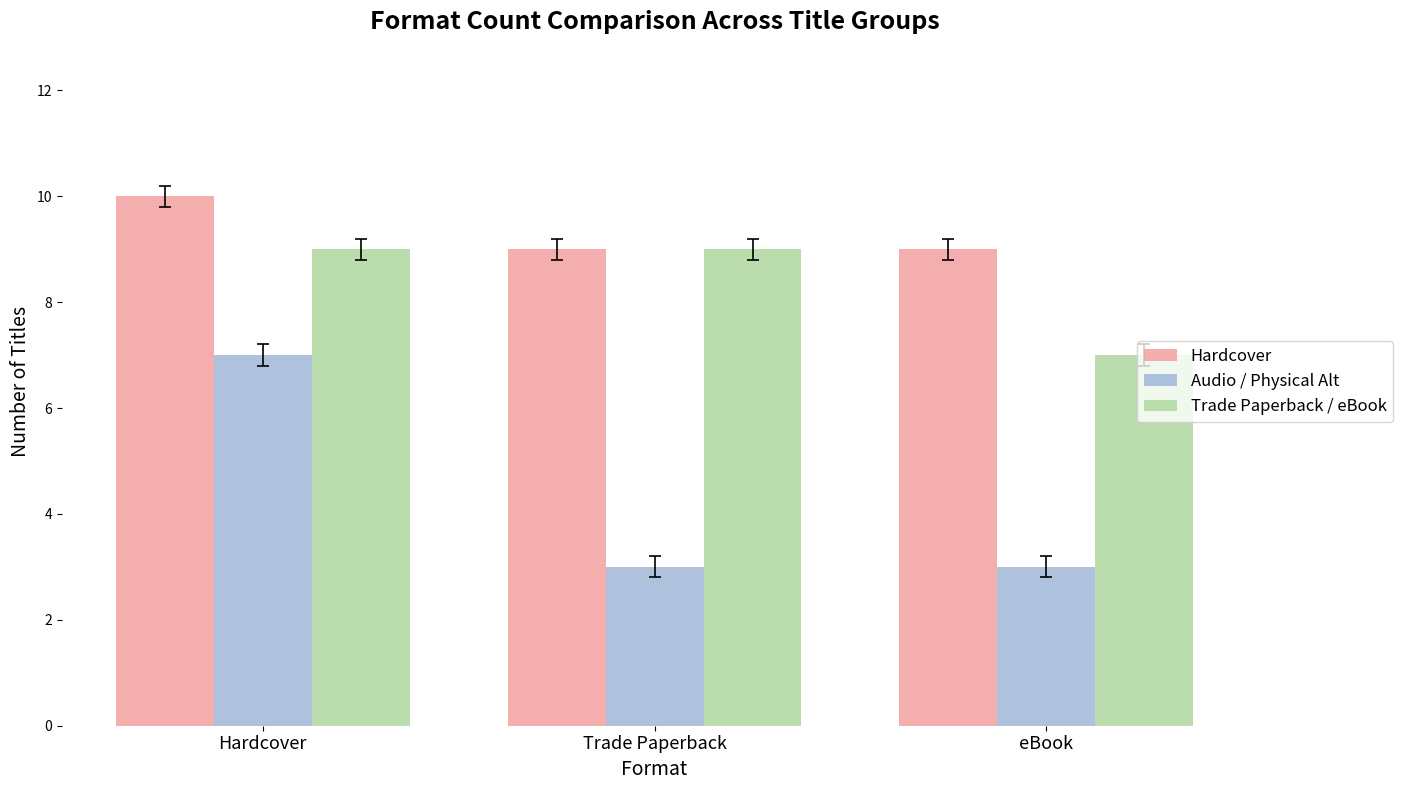

Read the Hardcover value at Hardcover.

10